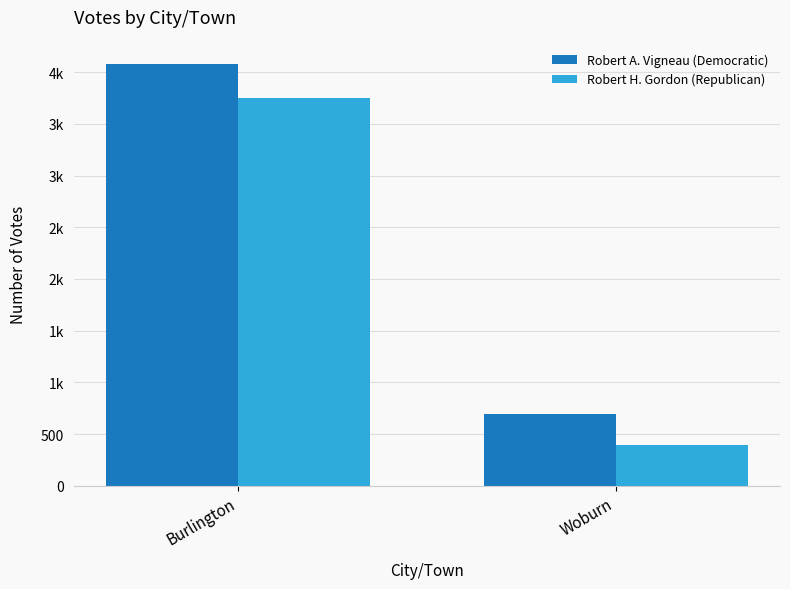

Does the chart contain any negative values?

No